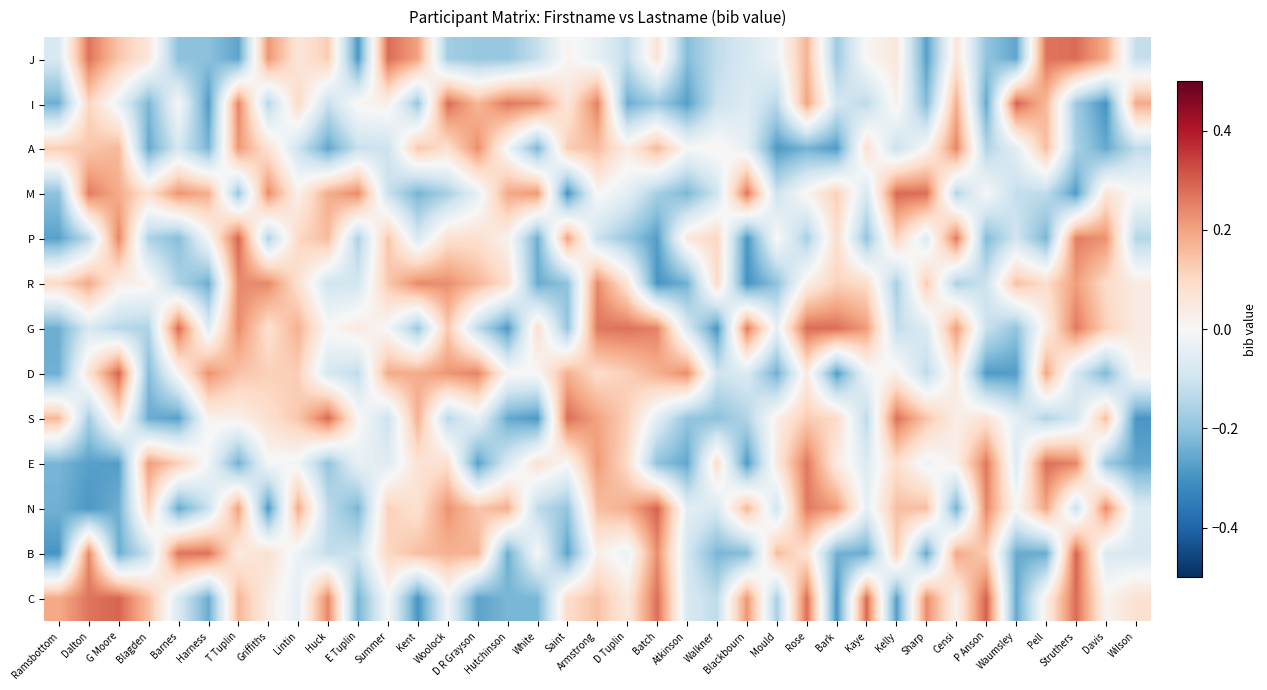

Which label corresponds to the smallest value in the chart?

Blackbourn